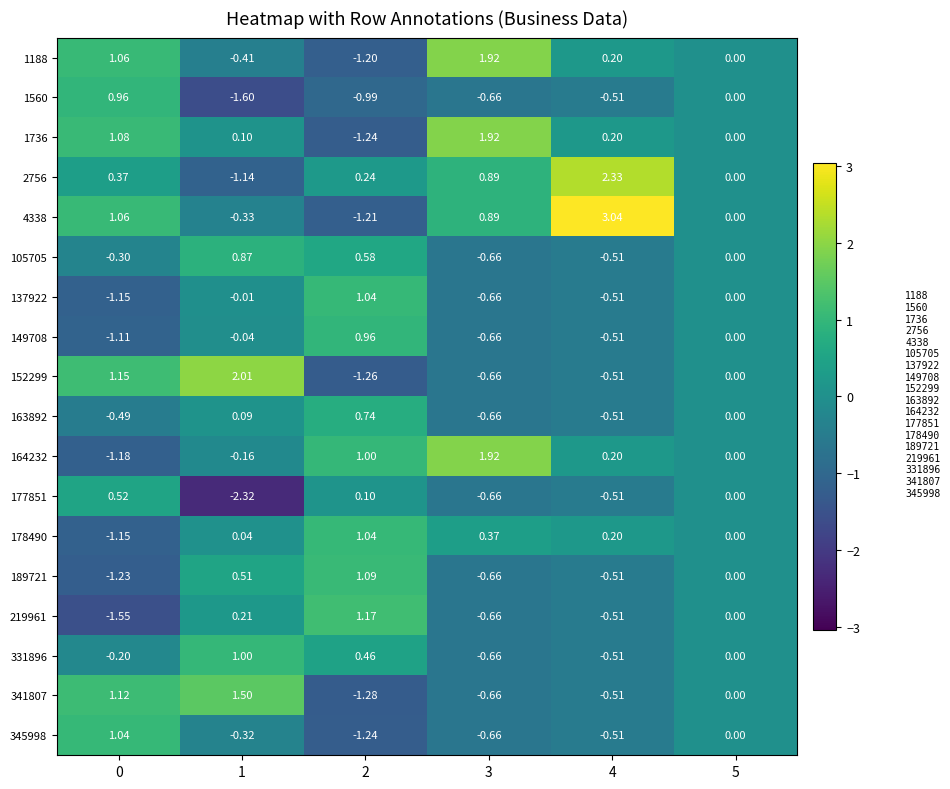

Is the value of 1560 at 2 greater than the value of 341807 at 0?

No